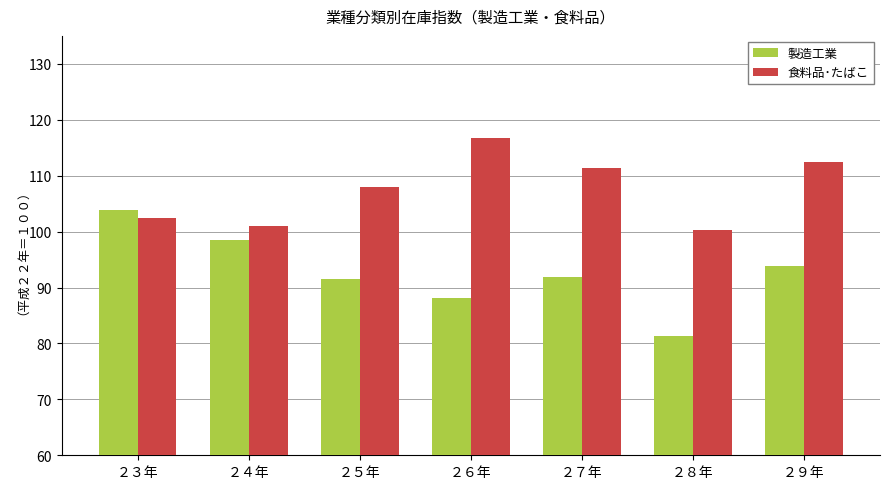

What is the label of the 6th bar from the left?

２８年